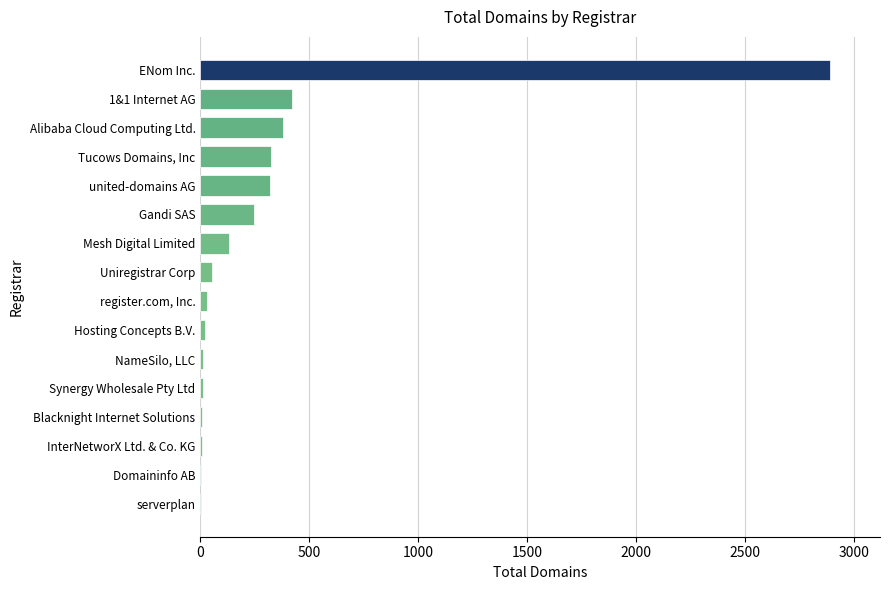

Which label corresponds to the largest value in the chart?

ENom Inc.